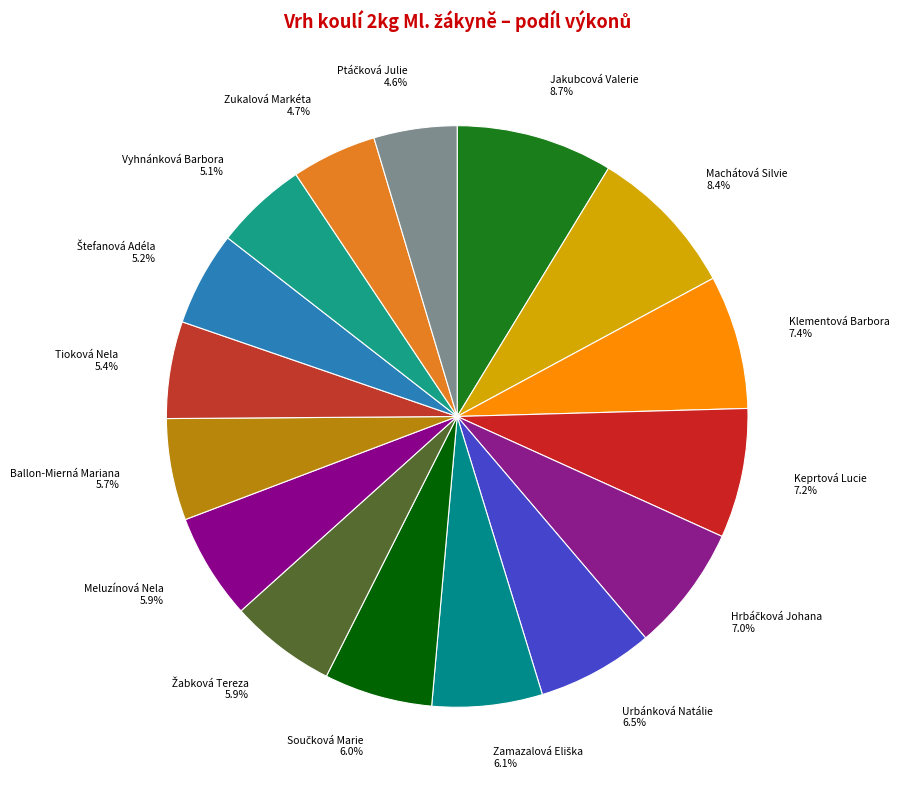

What percentage is NOT represented by Ballon-Mierná Mariana 5.7%?

94.3%